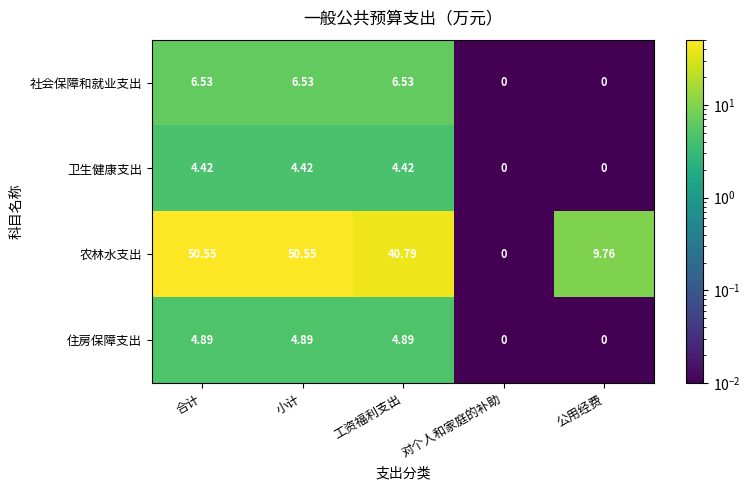

Between 工资福利支出 and 公用经费, which series saw the biggest shift?

农林水支出